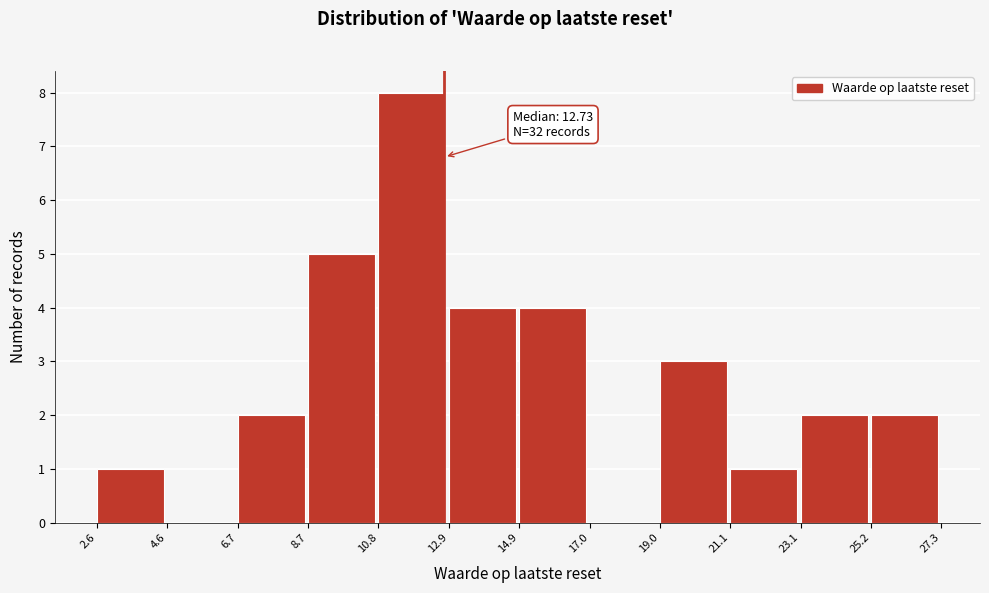

Over which range of the x-axis is the bar tallest?

10.8 to 12.9